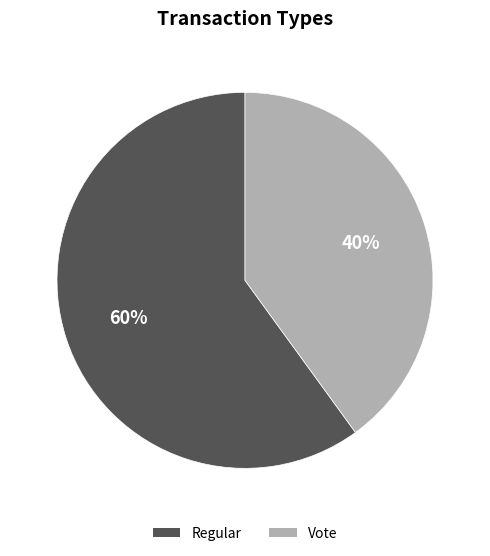

To the nearest percent, what is the average slice percentage?

50%